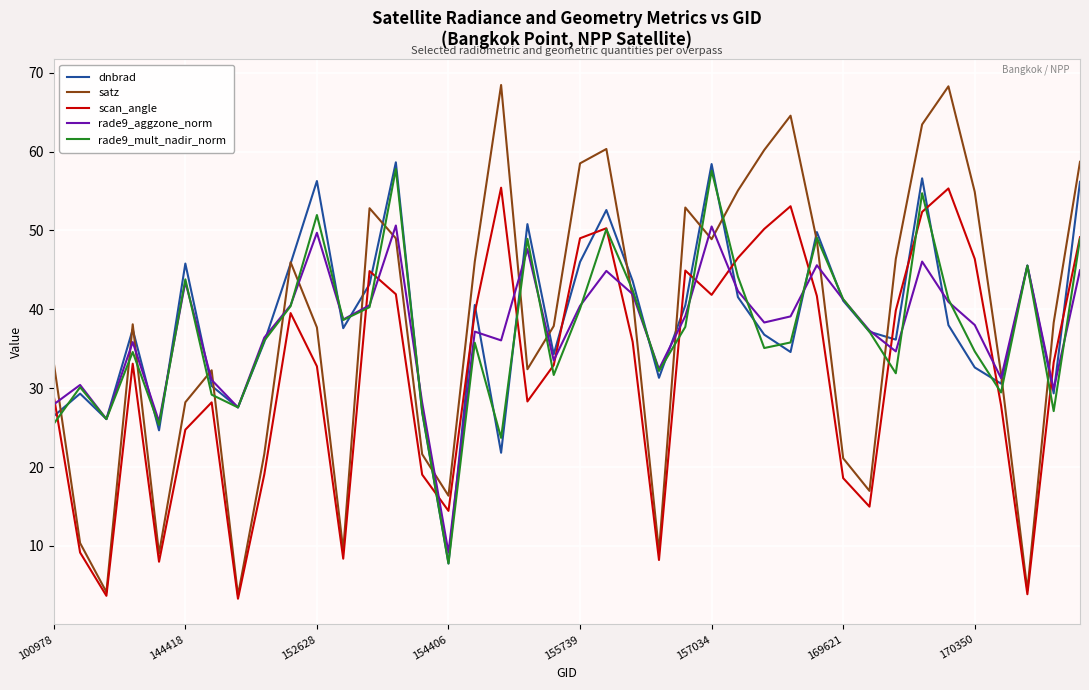

Which series has the largest total across all categories?

dnbrad